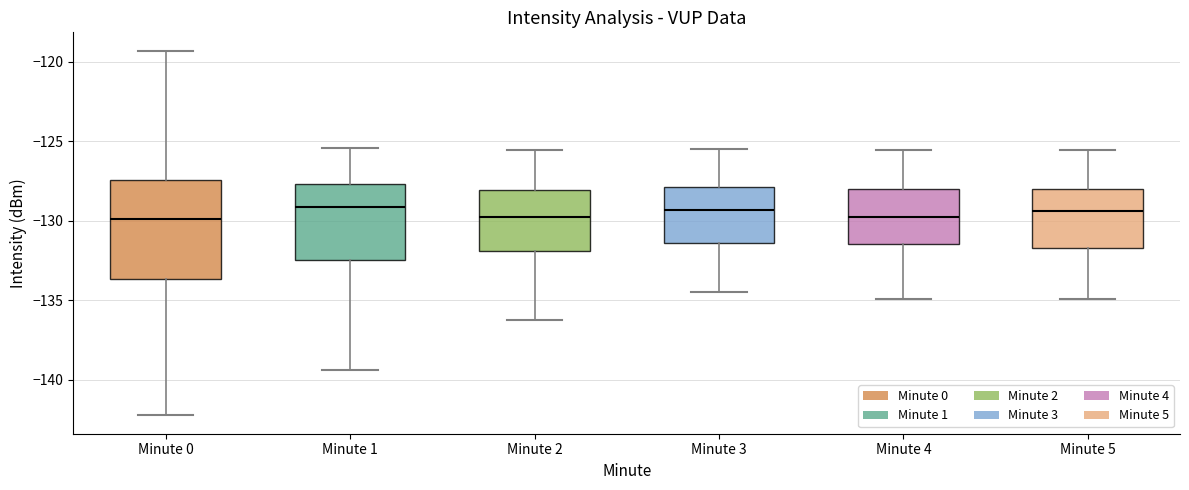

Comparing the boxes themselves (not the whiskers), which one is the tallest?

Minute 0